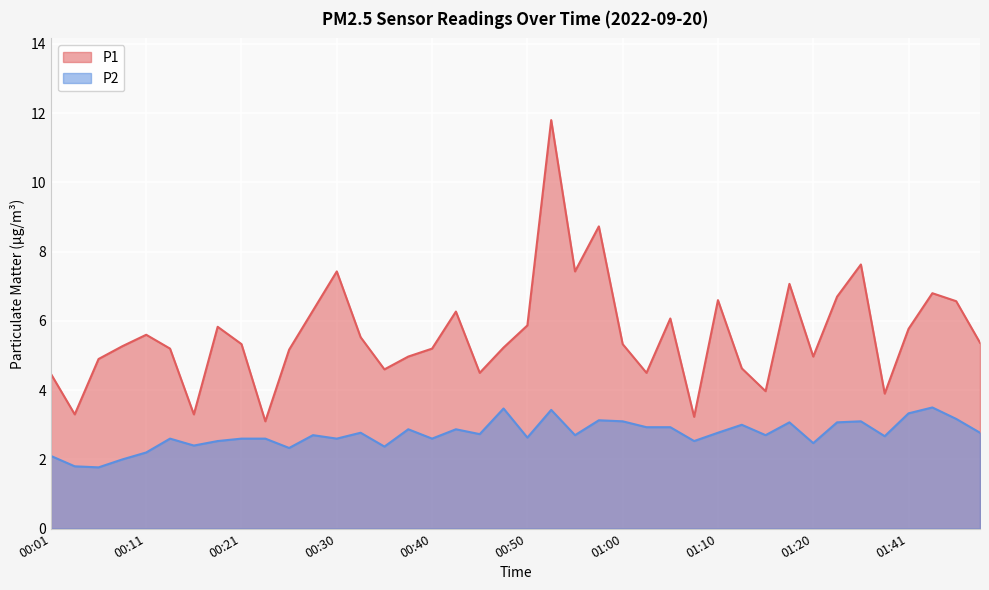

What is the highest value of the P2 series?

3.5